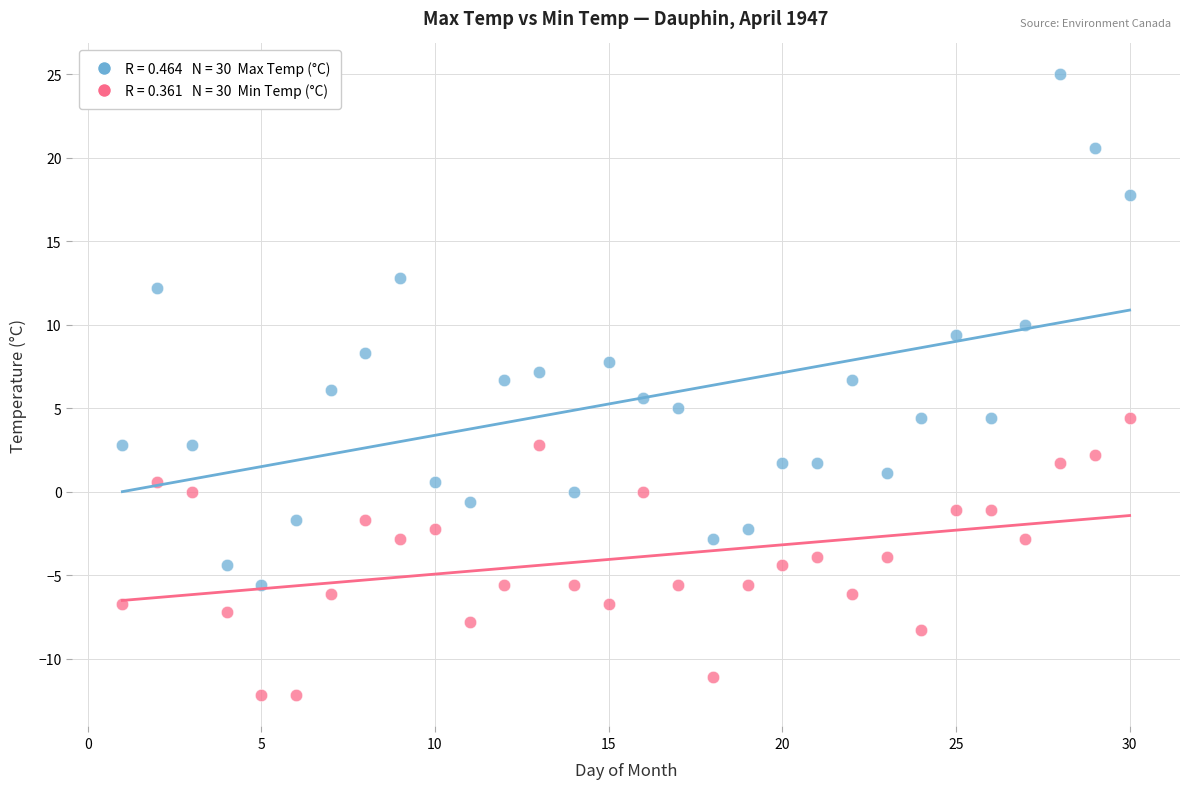

Across all data points, what is the range of Y values (max minus min)?

37.2